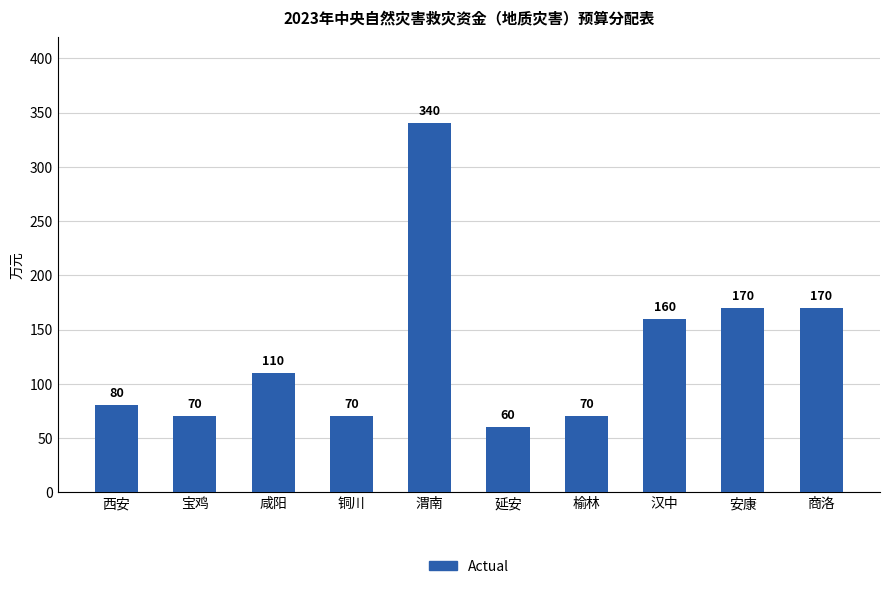

True or false: the data shows 112 at 西安.

False